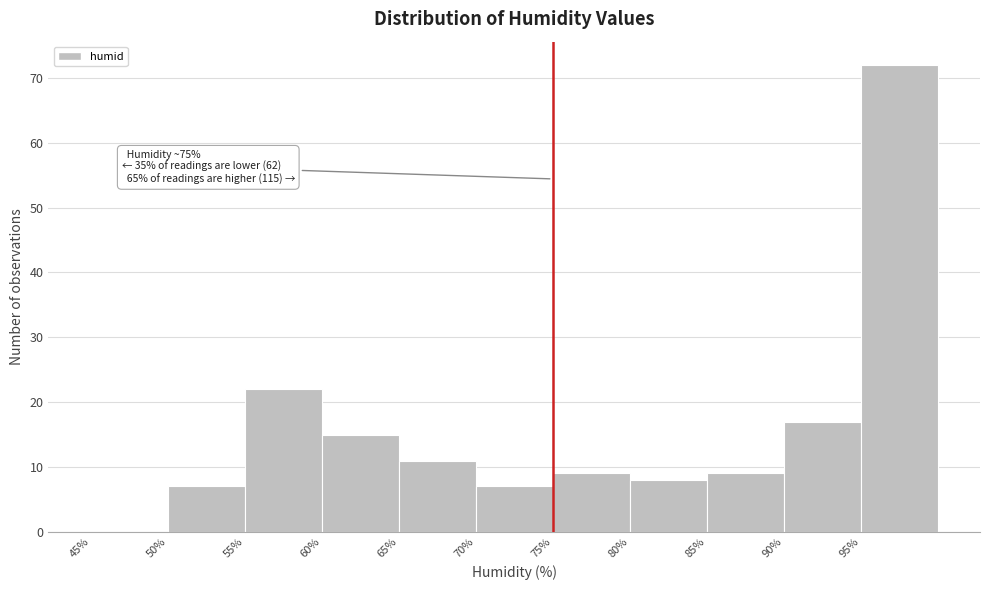

Over which range of the x-axis is the bar tallest?

95 to 100